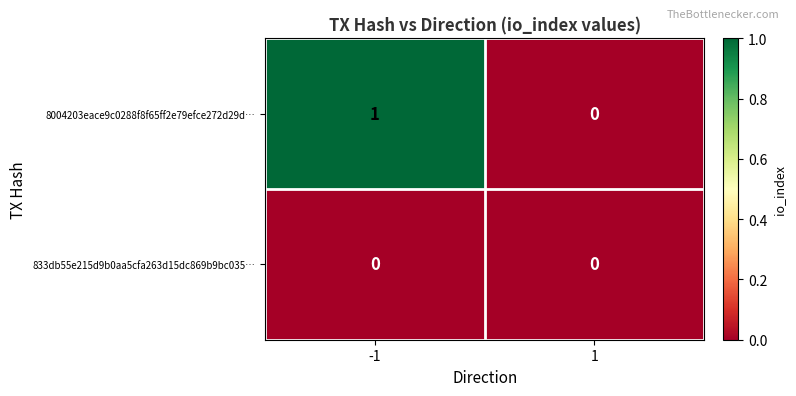

Which category has the highest value across all series?

-1